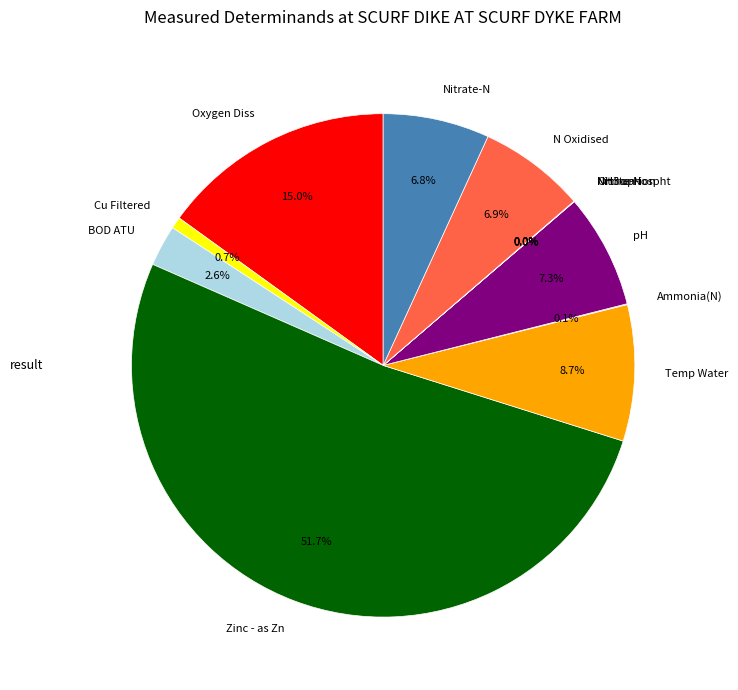

Which slice represents more than half of the pie?

Zinc - as Zn